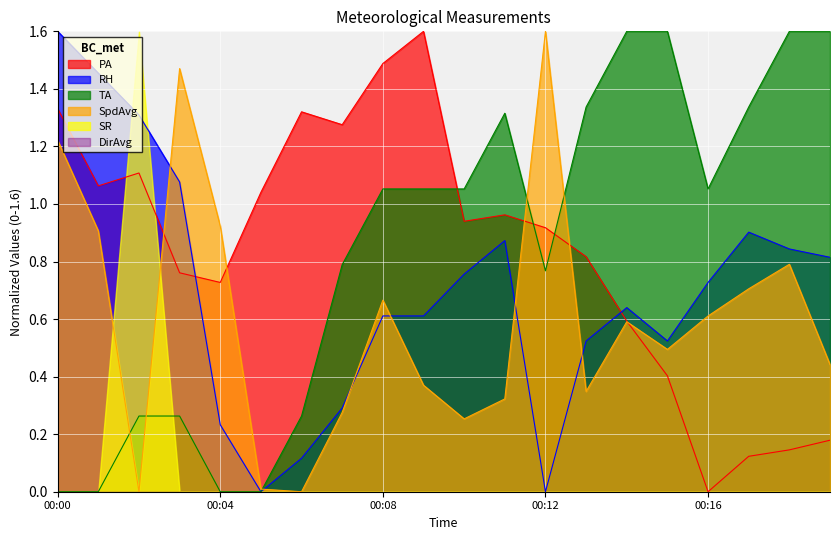

How many times do TA and SpdAvg cross each other?

5